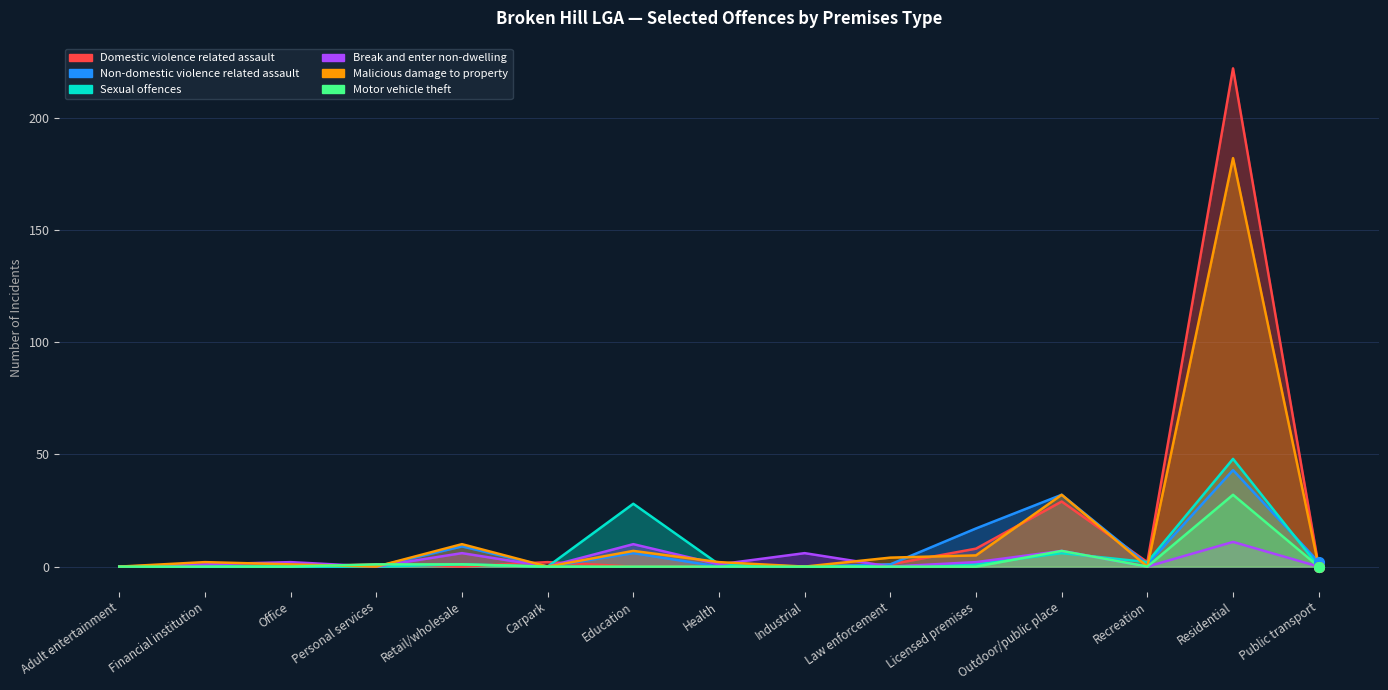

What are all the series names shown in the legend?

Domestic violence related assault, Non-domestic violence related assault, Sexual offences, Break and enter non-dwelling, Malicious damage to property, Motor vehicle theft